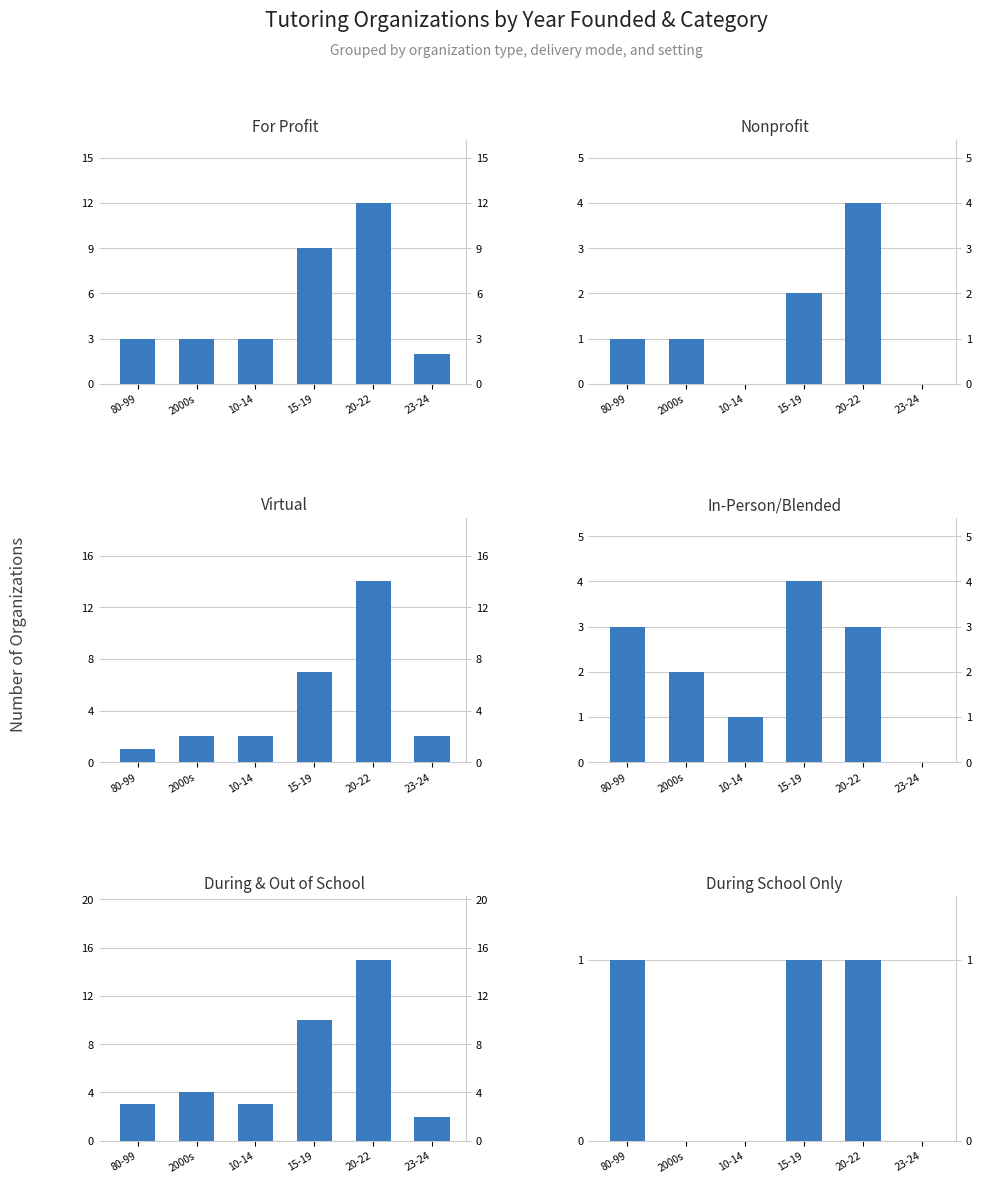

At which category is the sum across all series the highest?

20-22